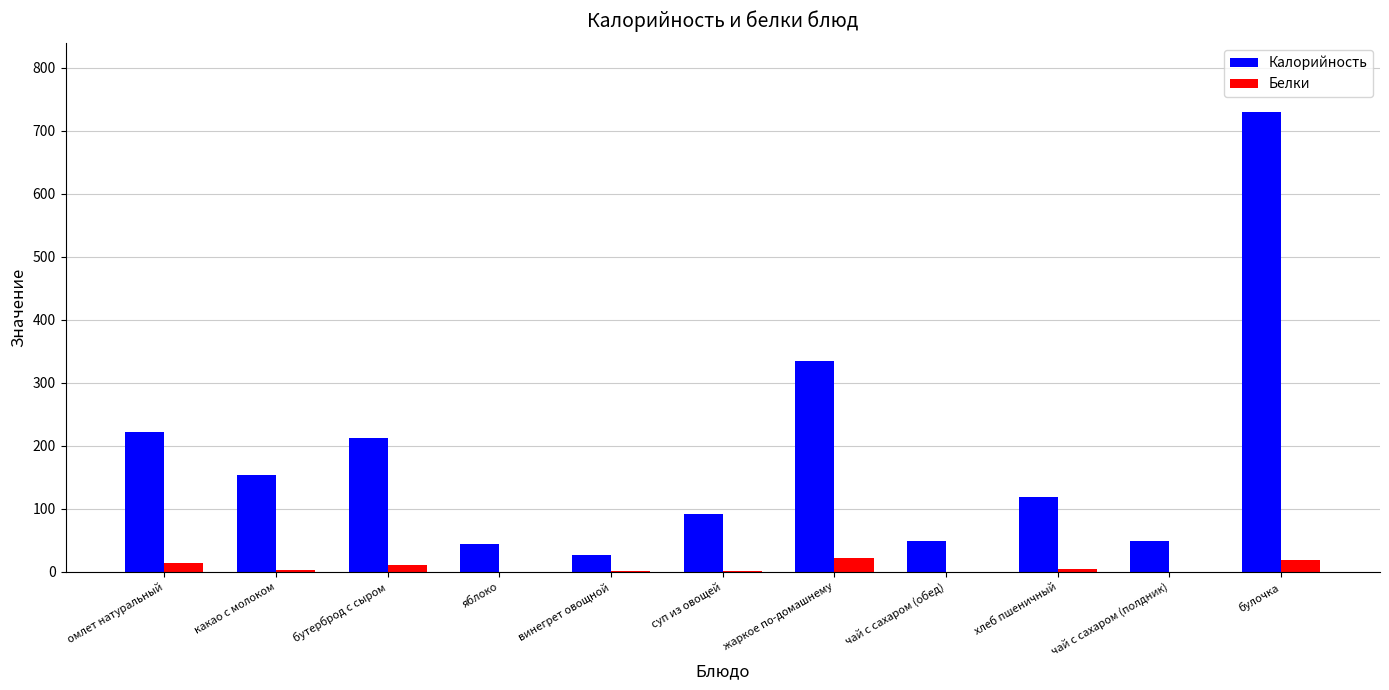

The Калорийность series shows 153.9 at какао с молоком. True or false?

True